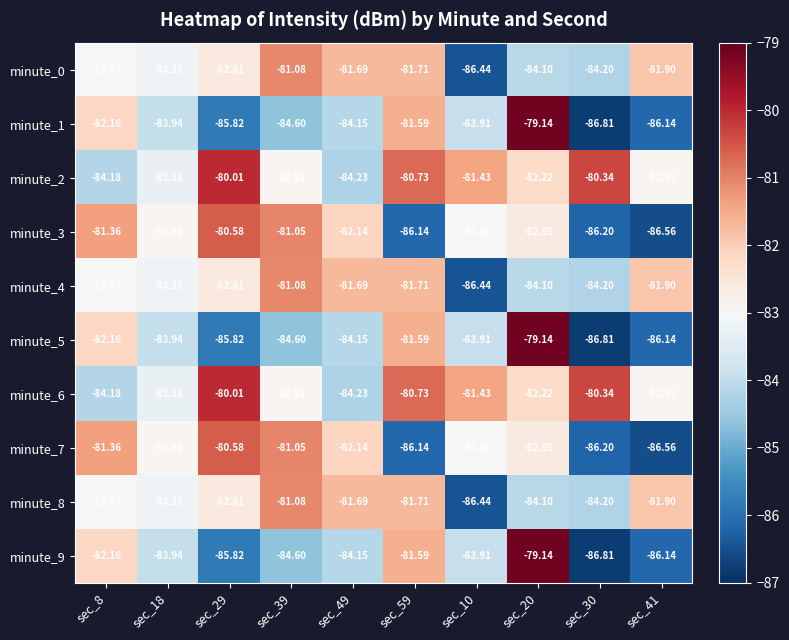

List the series in order of their peak value, highest first.

minute_1, minute_5, minute_9, minute_2, minute_6, minute_3, minute_7, minute_0, minute_4, minute_8